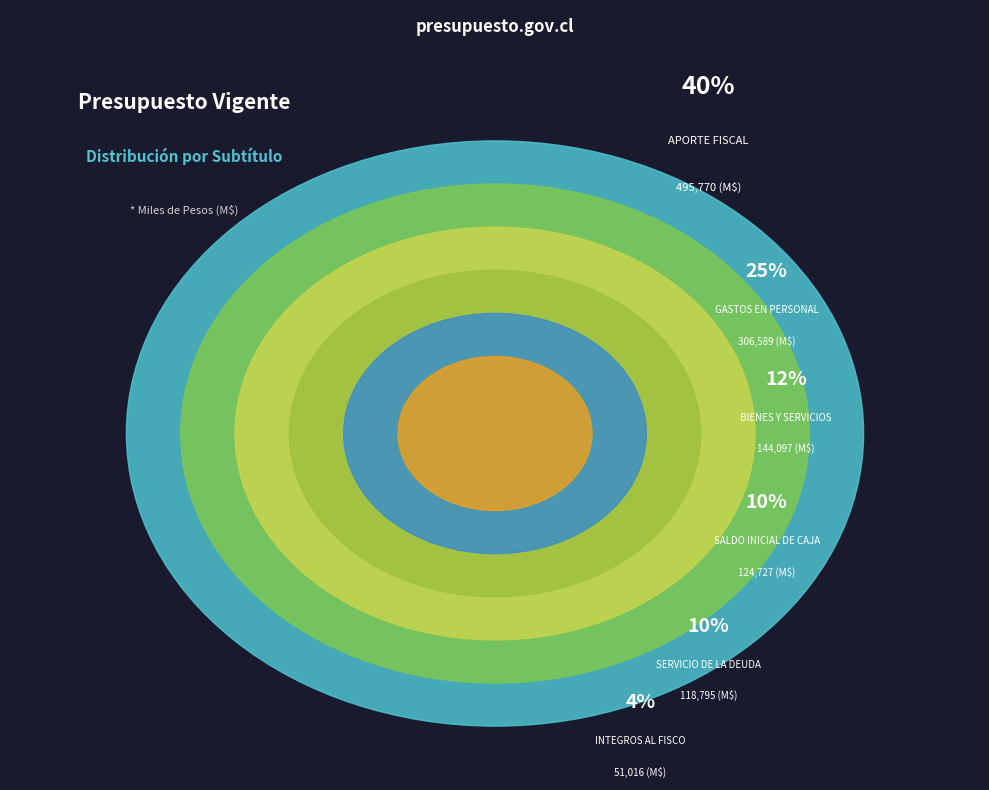

The SALDO INICIAL DE CAJA slice represents 10% of the pie. True or false?

True